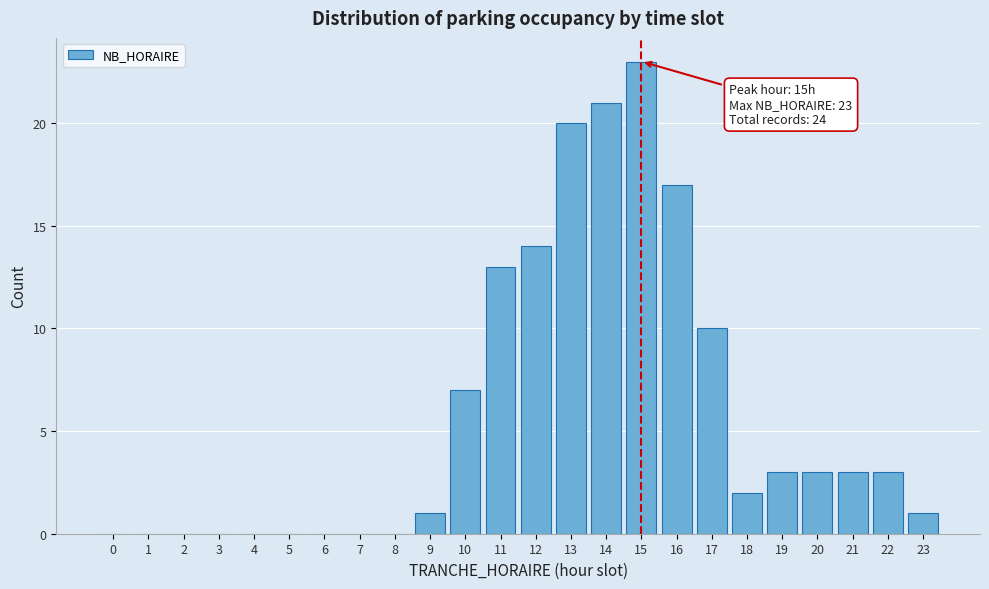

Reading right to left, transcribe all the data shown in this chart.

23=1	22=3	21=3	20=3	19=3	18=2	17=10	16=17	15=23	14=21	13=20	12=14	11=13	10=7	9=1	8=0	7=0	6=0	5=0	4=0	3=0	2=0	1=0	0=0